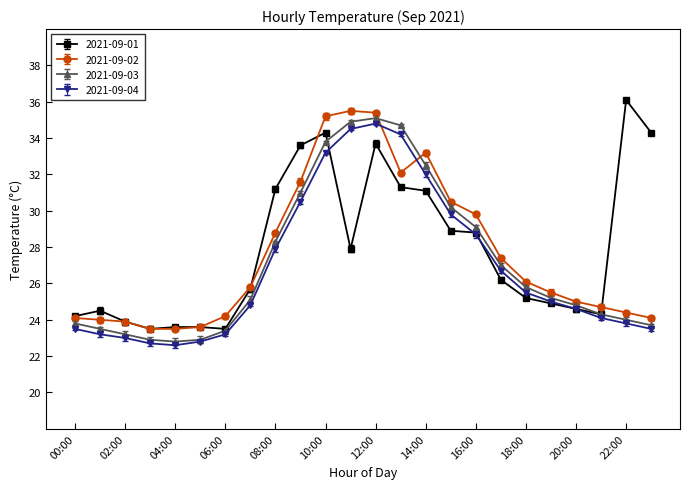

What is the value of the 2021-09-01 point at the 5th from the left?

23.6